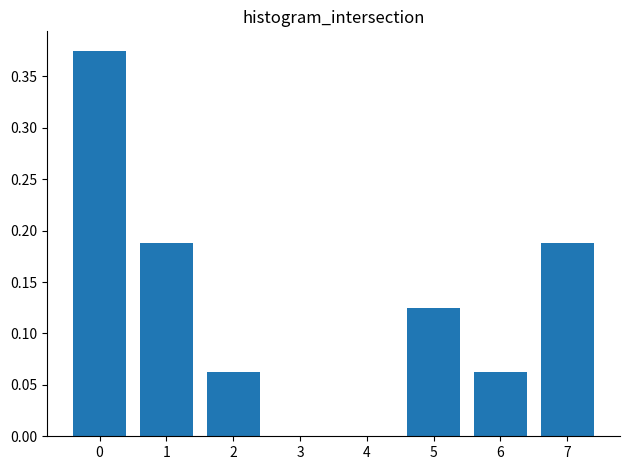

What is the change in value from 0 to 6?

-0.3